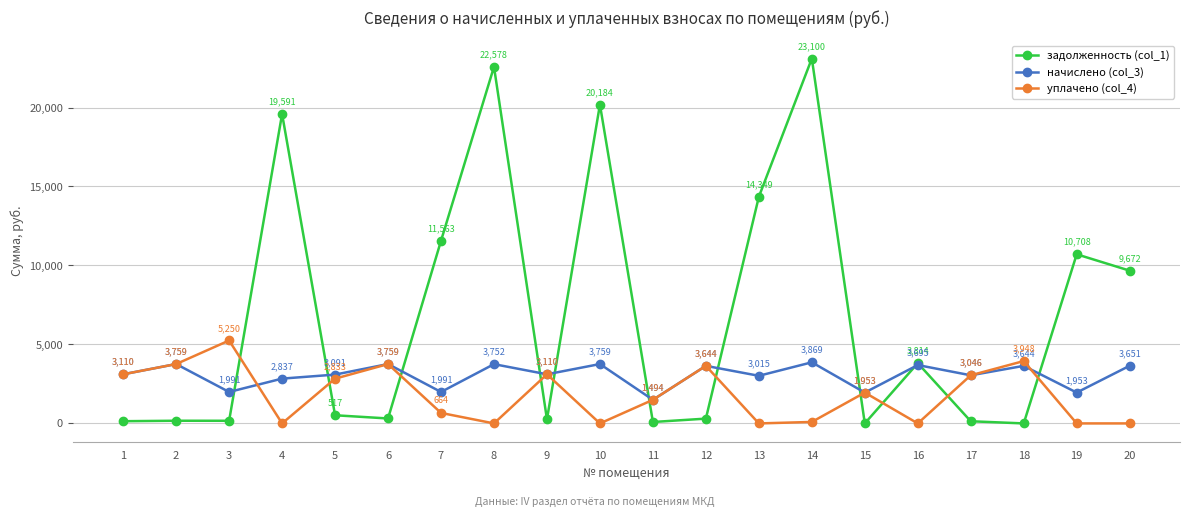

What is the maximum value for уплачено (col_4)?

5249.9